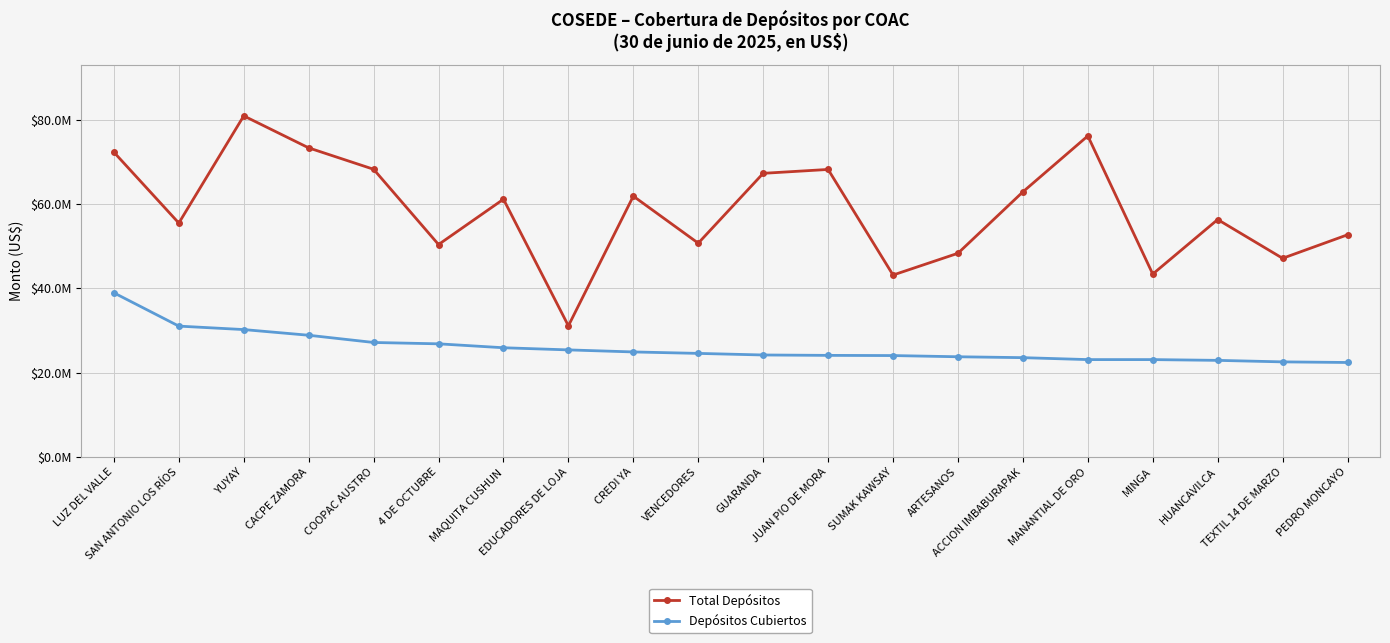

What is the difference between the maximum and second lowest values in the Total Depósitos series?

37737468.2